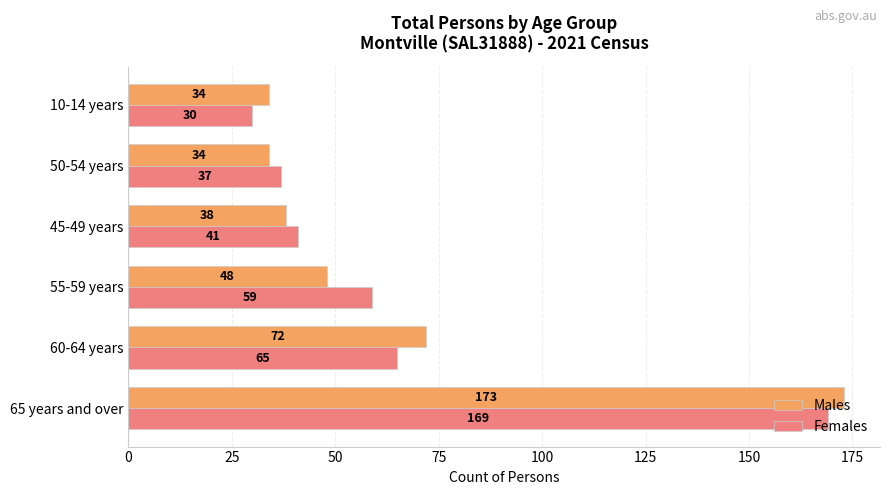

Is it true that Males equals 117 at 60-64 years?

False